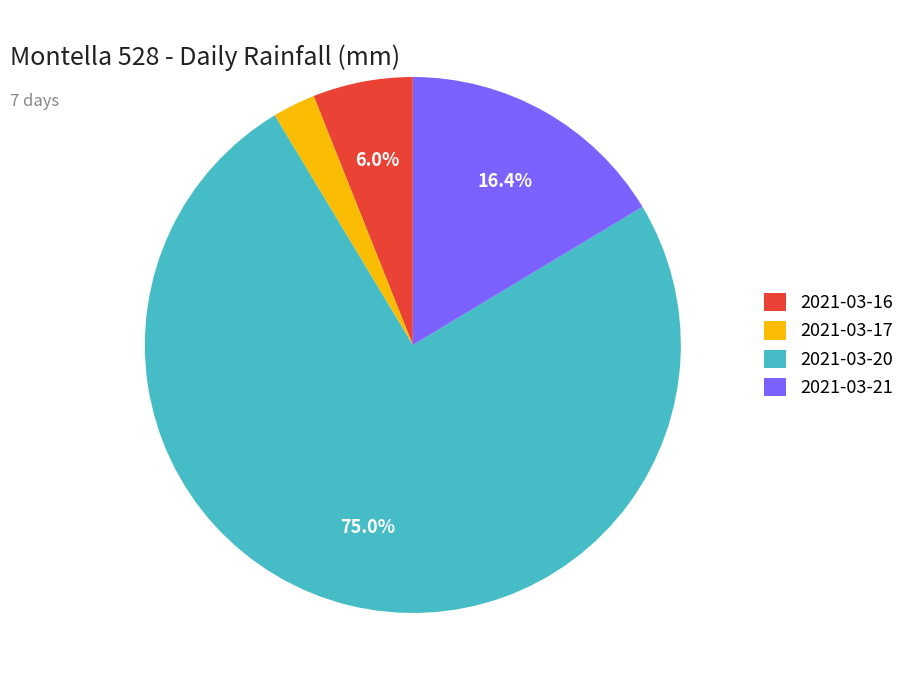

What portion of the pie excludes 2021-03-21?

83.6%